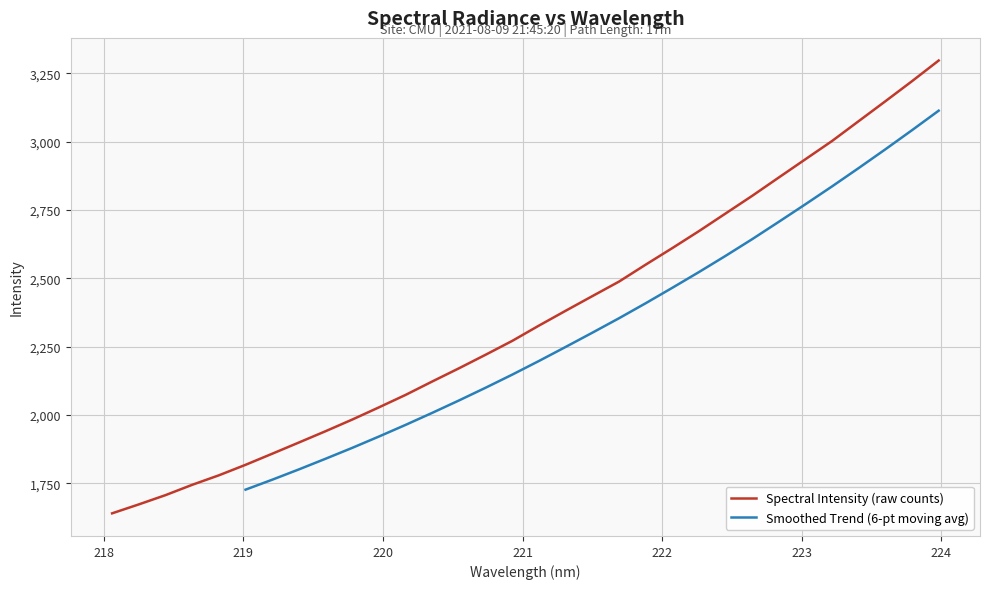

Reading left to right, list all the values displayed in this chart.

1640.8	1673.5	1707.3	1745.1	1779.8	1818.2	1858.8	1899.8	1941.1	1983.7	2028.3	2073.9	2122.9	2171.1	2220.7	2271.4	2327.2	2381.3	2434.8	2487.9	2549.8	2610.4	2672.4	2737.0	2801.5	2868.7	2935.5	3002.2	3074.8	3147.3	3220.7	3296.1